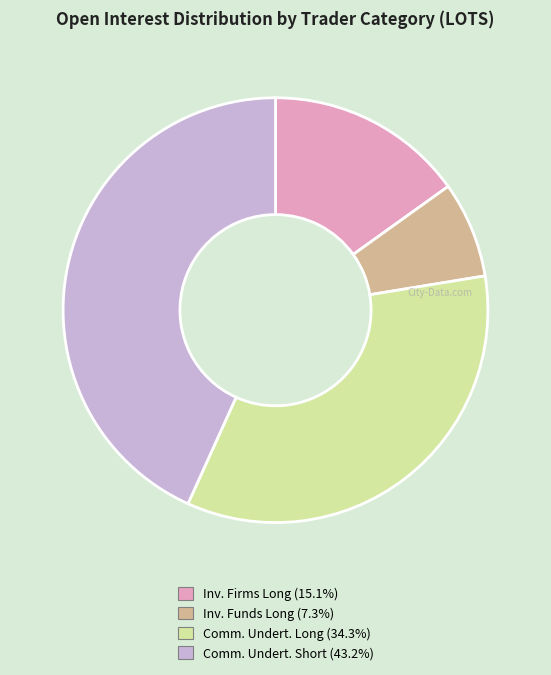

Is there any slice that represents more than half of the pie?

No